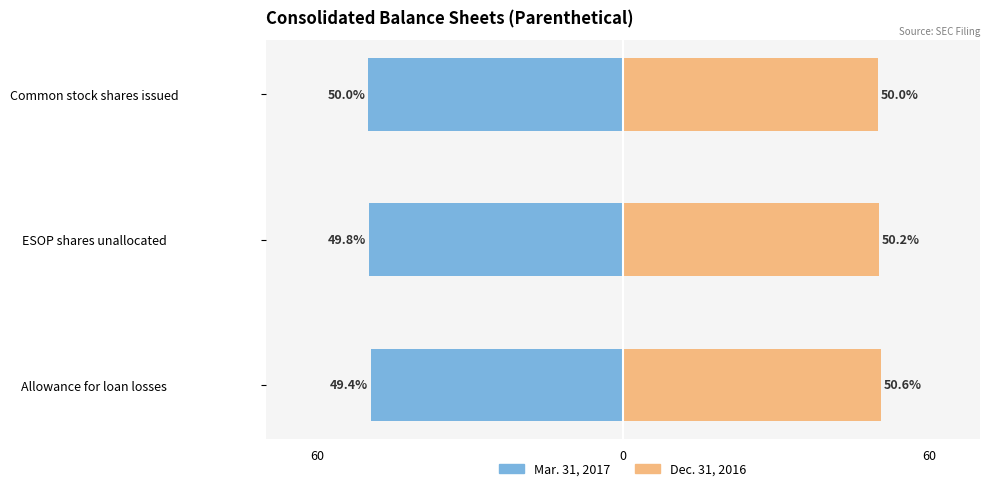

True or false: Dec. 31, 2016 has a value of 83.8 at Common stock shares issued.

False